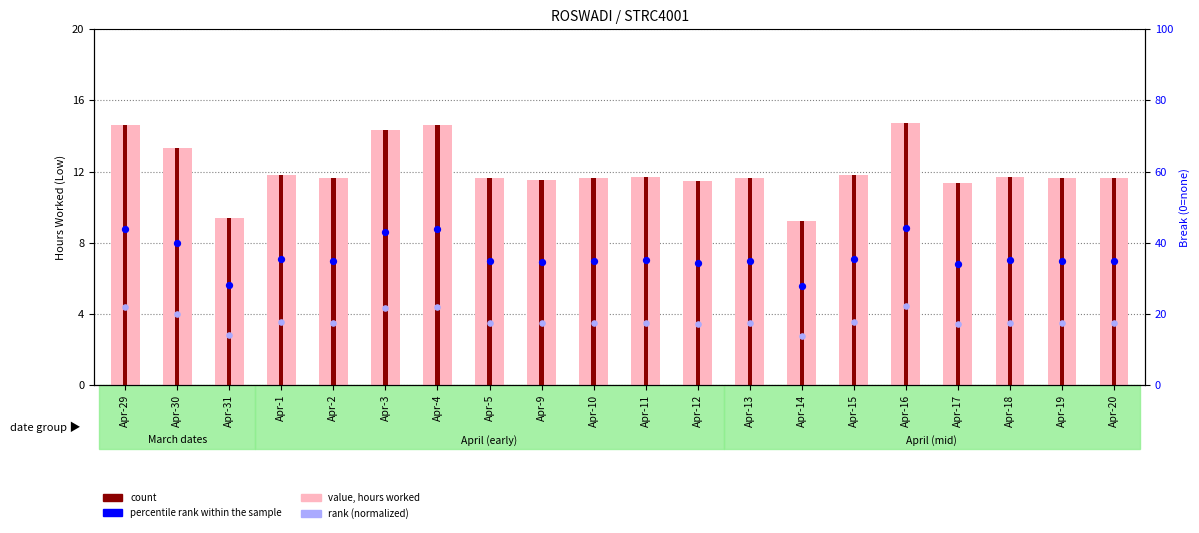

At how many categories does at least one series exceed 5?

20